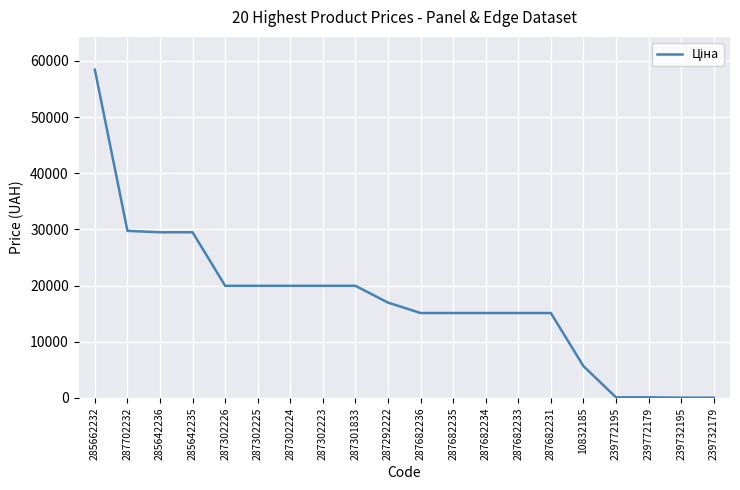

What is the average value?

17278.5